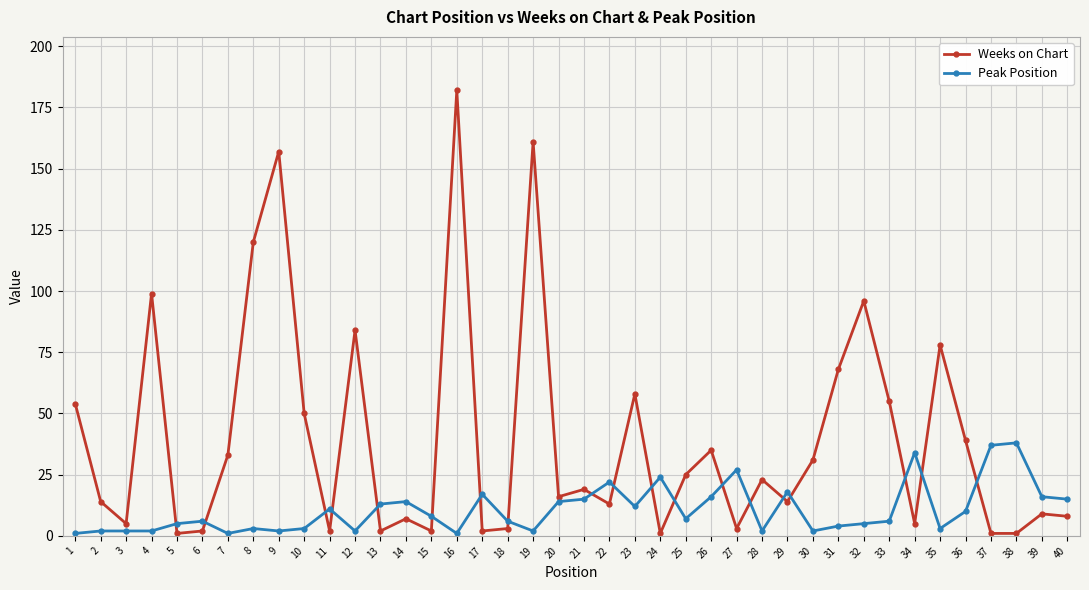

Which series has the largest total across all categories?

Weeks on Chart